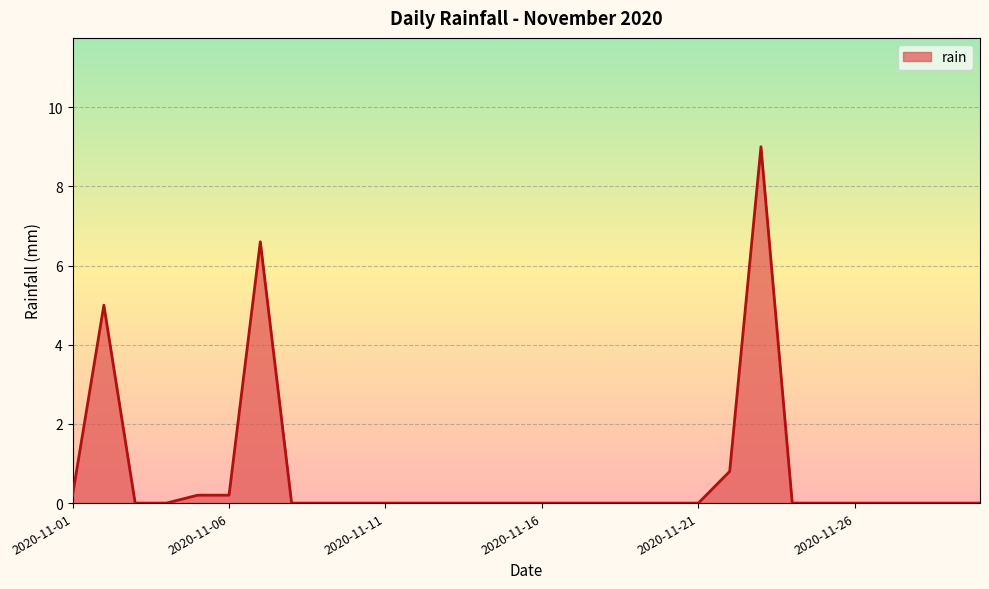

What is the maximum value shown in the chart?

9.0